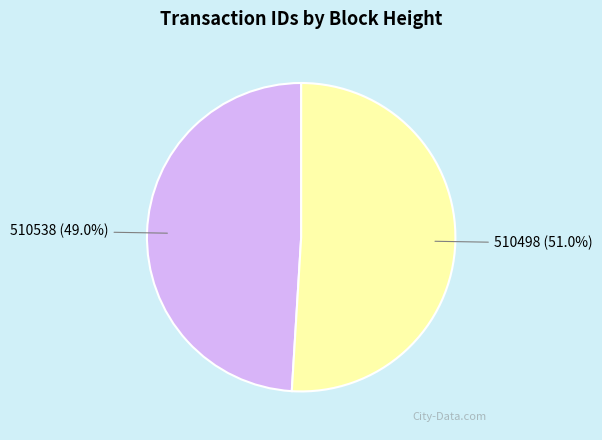

To the nearest percent, what portion does 510498 represent?

51%